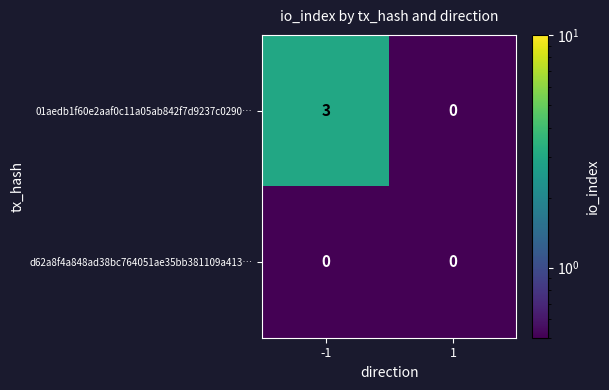

What is the sum of all 01aedb1f60e2aaf0c11a05ab842f7d9237c0290… values?

3